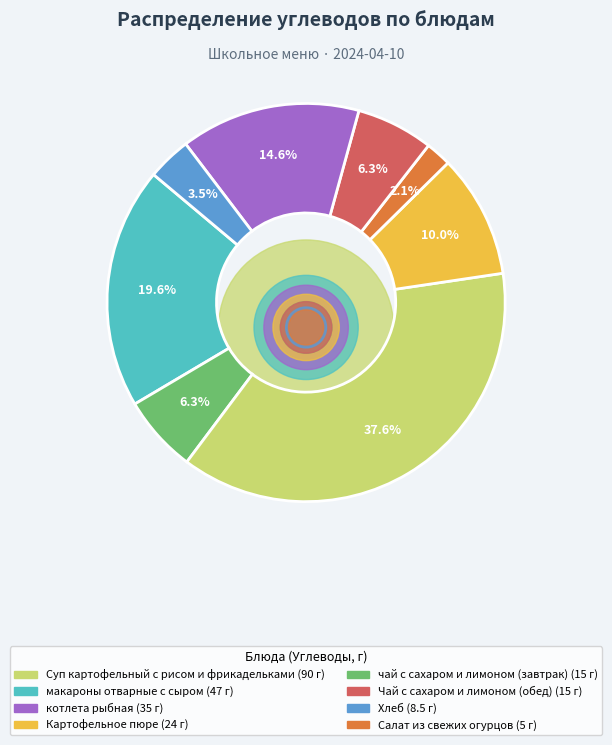

Is the sum of чай с сахаром и лимоном (завтрак) and Салат из свежих огурцов greater than half?

No